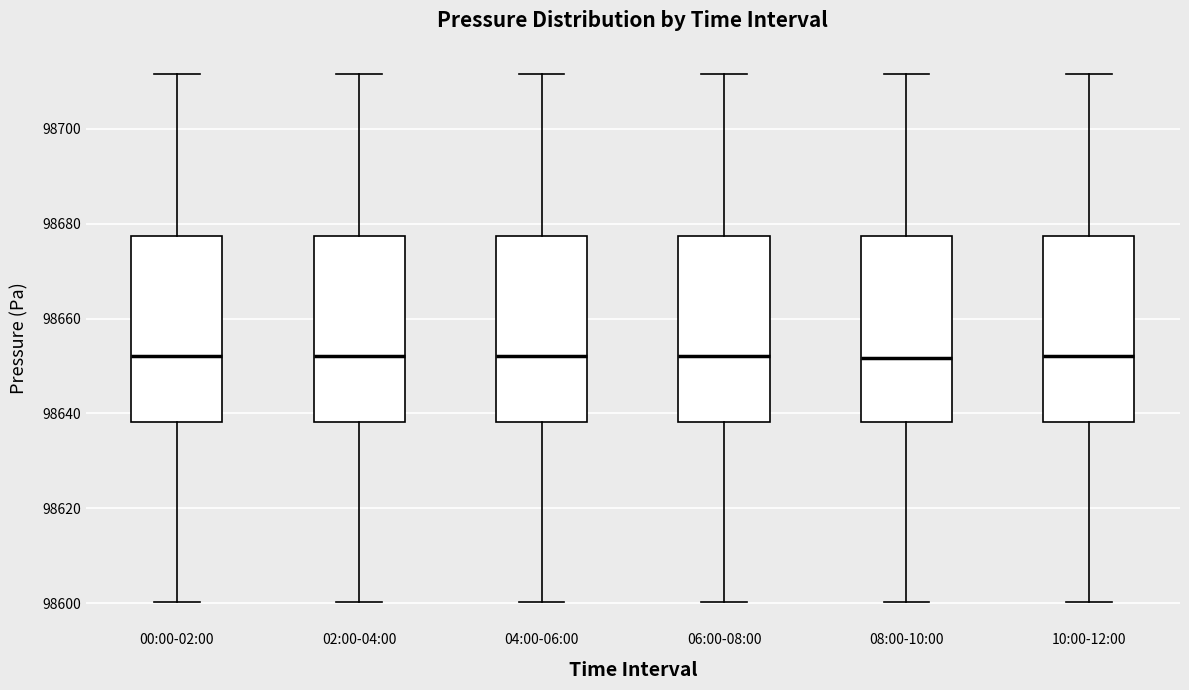

Reading left to right, transcribe this box plot: for each box, give where its median line is, the range the box spans, and where its two whiskers end, as read against the y-axis. The values are not printed on the chart, so give them approximately, as read against the axis.

00:00-02:00: median 98652, box 98638 to 98678, whiskers 98600 to 98712
02:00-04:00: median 98652, box 98638 to 98678, whiskers 98600 to 98712
04:00-06:00: median 98652, box 98638 to 98678, whiskers 98600 to 98712
06:00-08:00: median 98652, box 98638 to 98678, whiskers 98600 to 98712
08:00-10:00: median 98652, box 98638 to 98678, whiskers 98600 to 98712
10:00-12:00: median 98652, box 98638 to 98678, whiskers 98600 to 98712